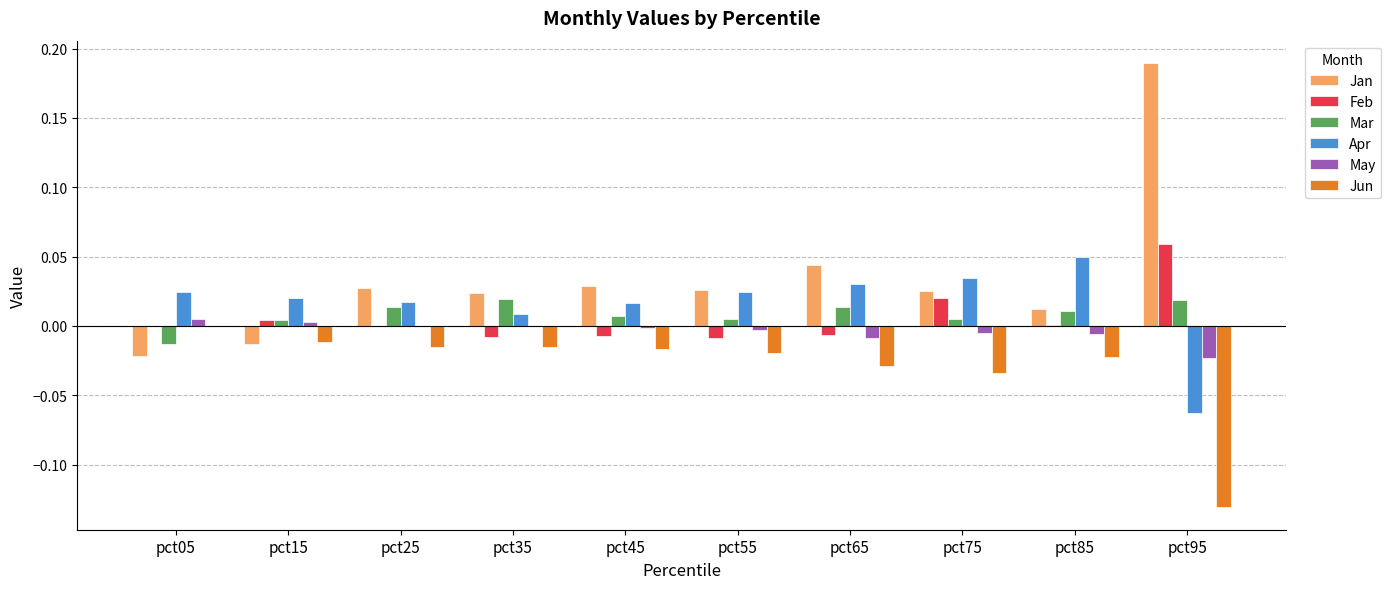

The Jan series shows 0.0 at pct75. True or false?

True